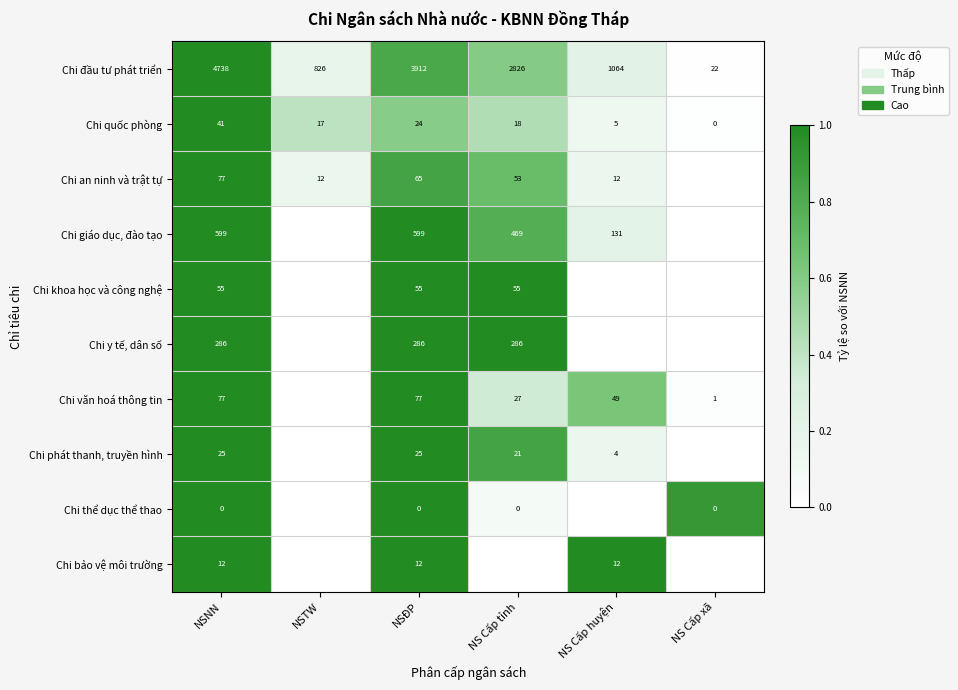

What is the difference between the maximum and minimum values in the Chi đầu tư phát triển series?

4716